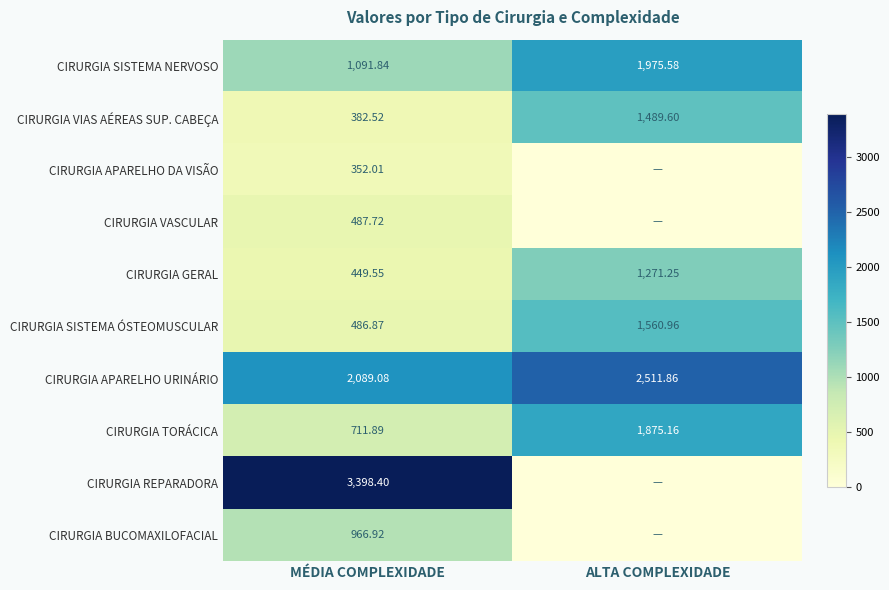

Where is CIRURGIA APARELHO URINÁRIO nearest to the value 2300?

MÉDIA COMPLEXIDADE